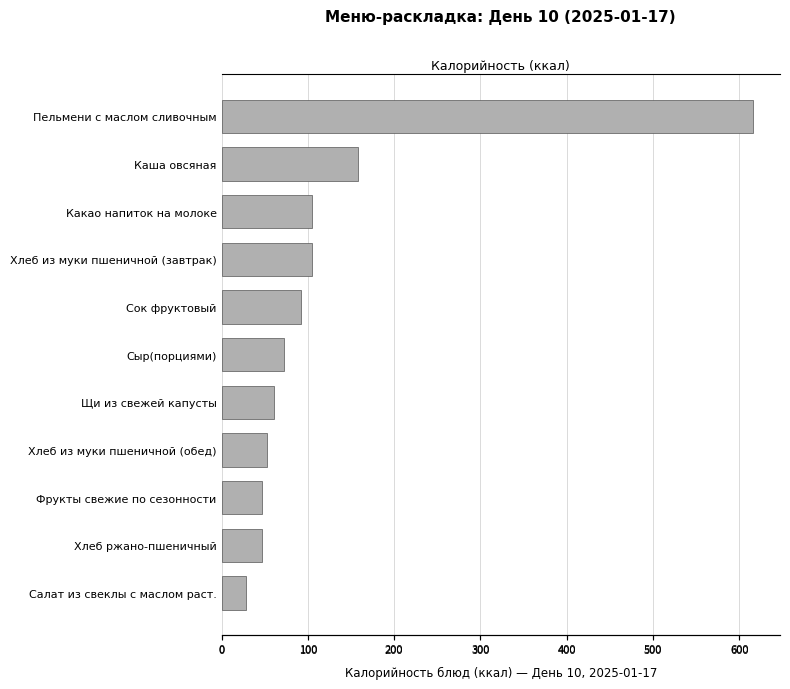

The value at Щи из свежей капусты is 92.1. True or false?

False